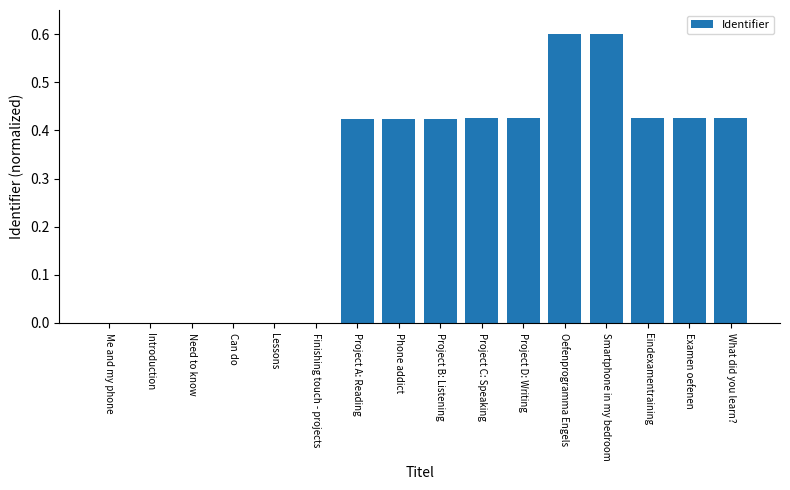

What is the sum of all values?

4.6